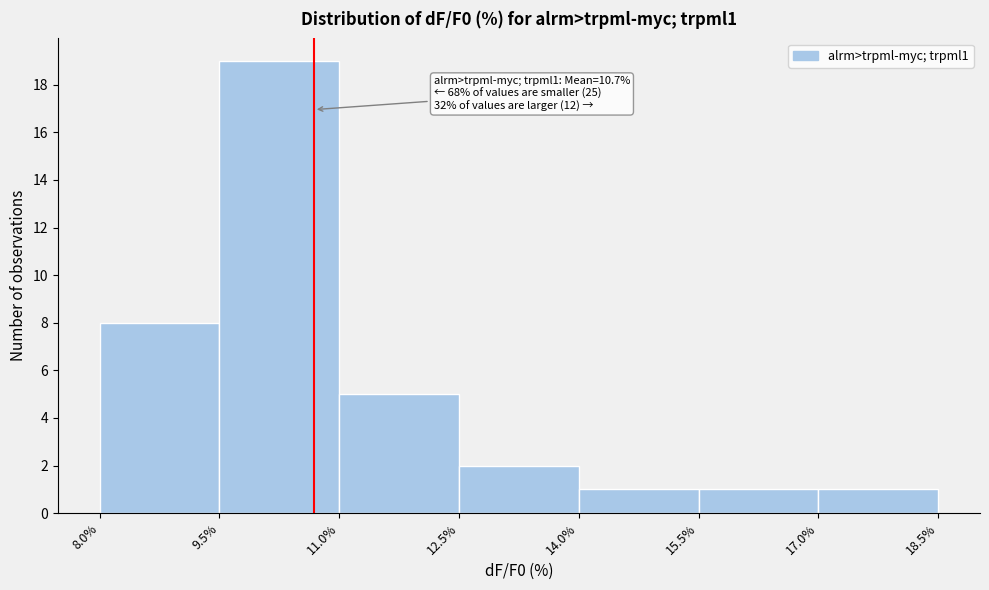

Over which range of the x-axis is the bar tallest?

9.5% to 11.0%